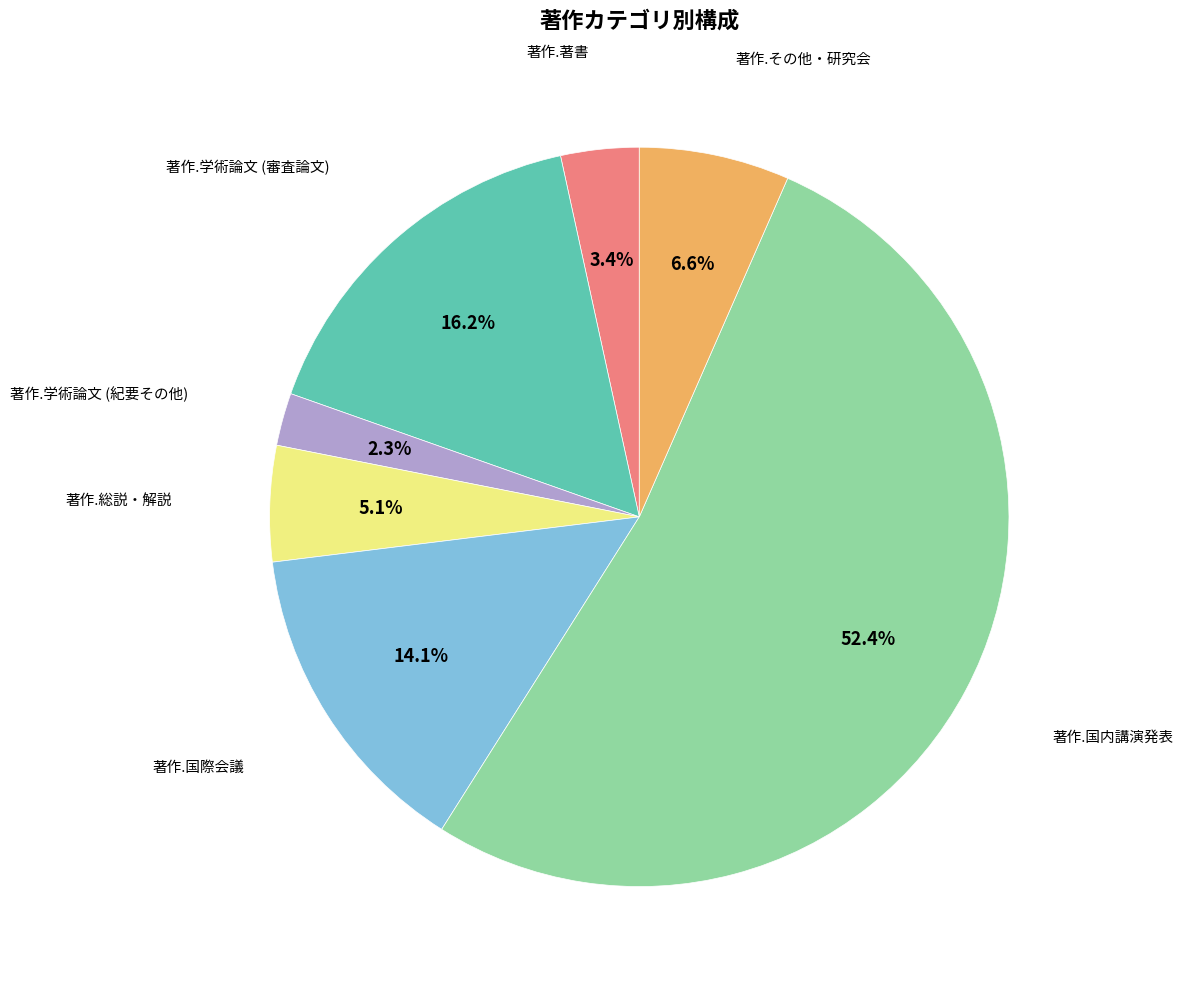

Is there any slice that represents more than half of the pie?

Yes